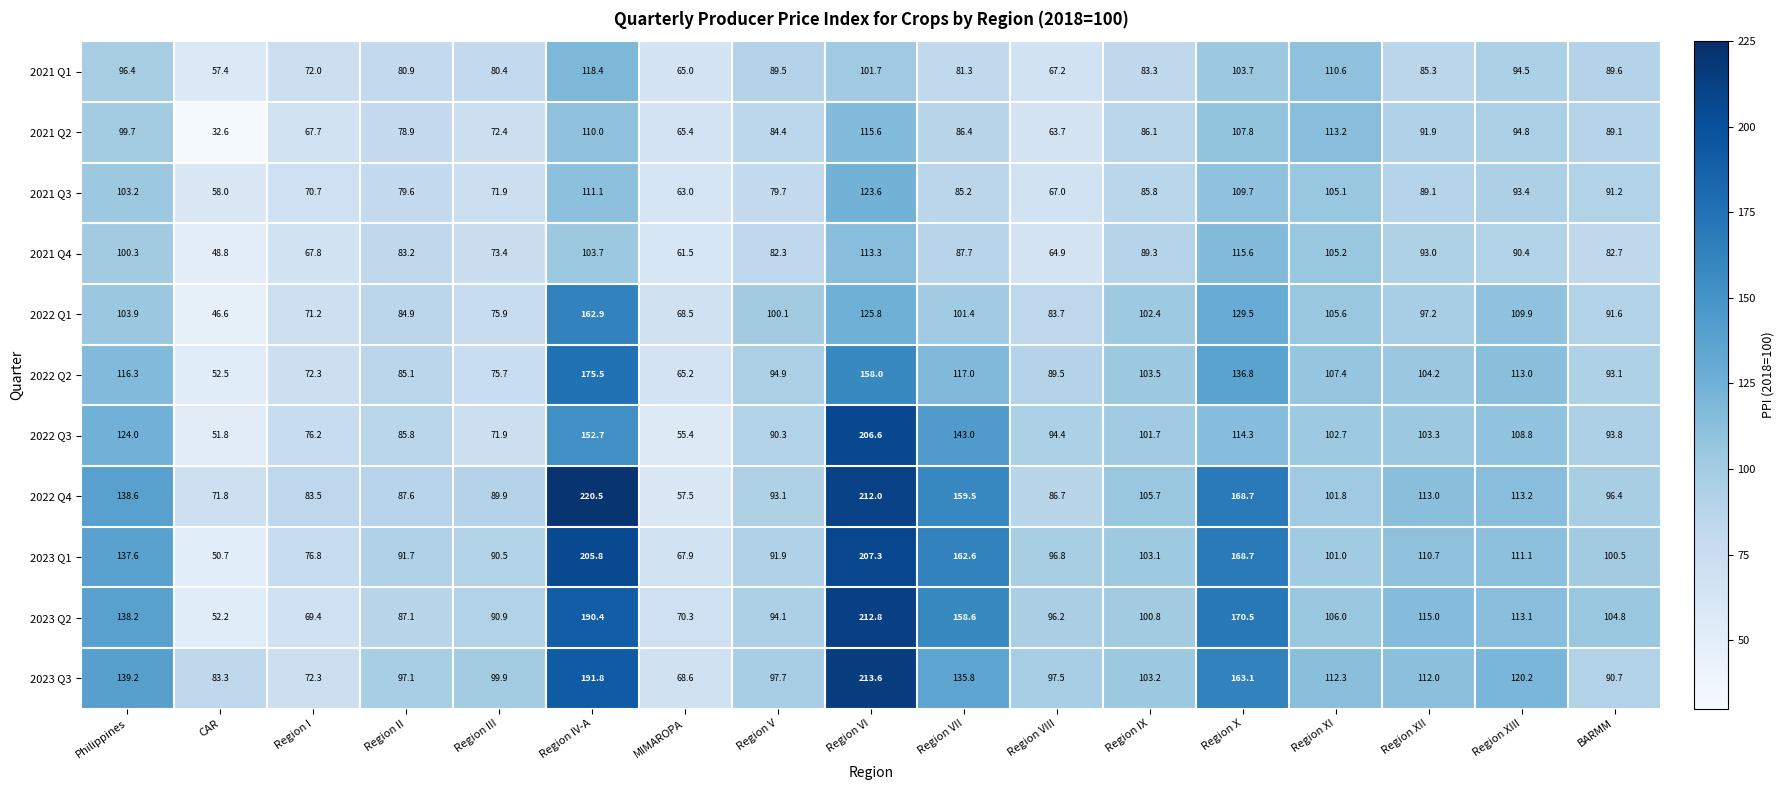

What is the sum of all 2022 Q4 values?

1999.5